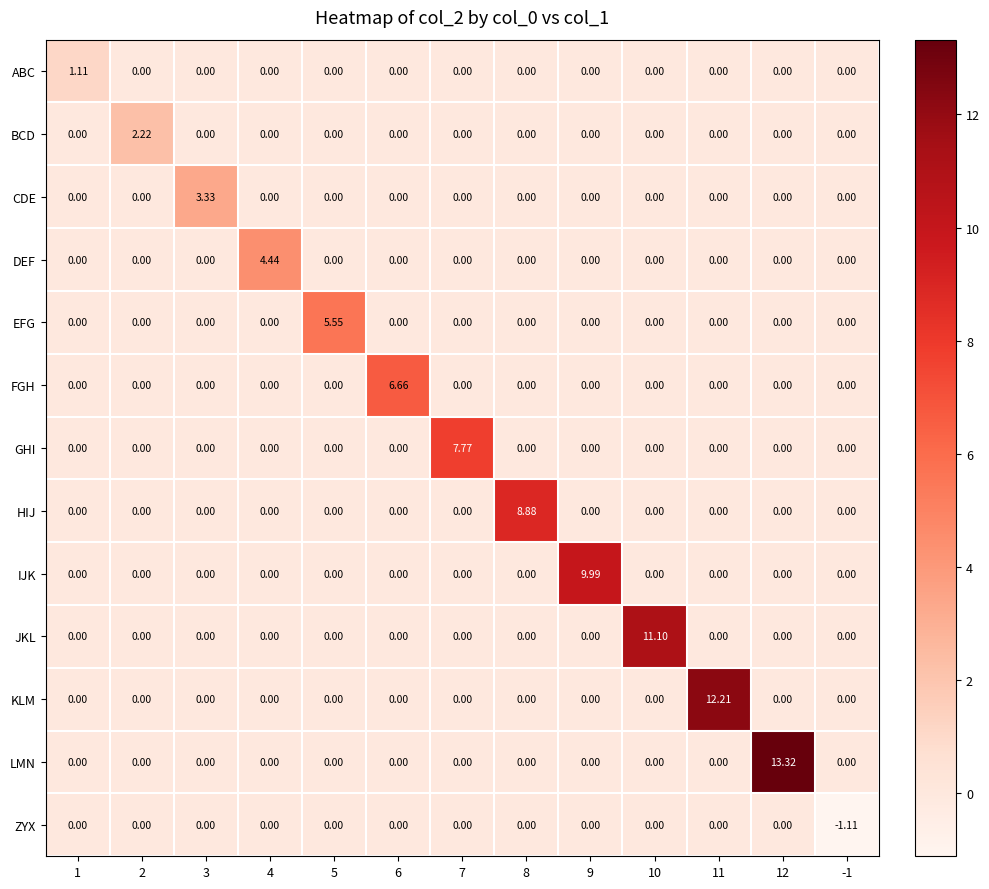

List the series in order of their peak value, highest first.

LMN, KLM, JKL, IJK, HIJ, GHI, FGH, EFG, DEF, CDE, BCD, ABC, ZYX